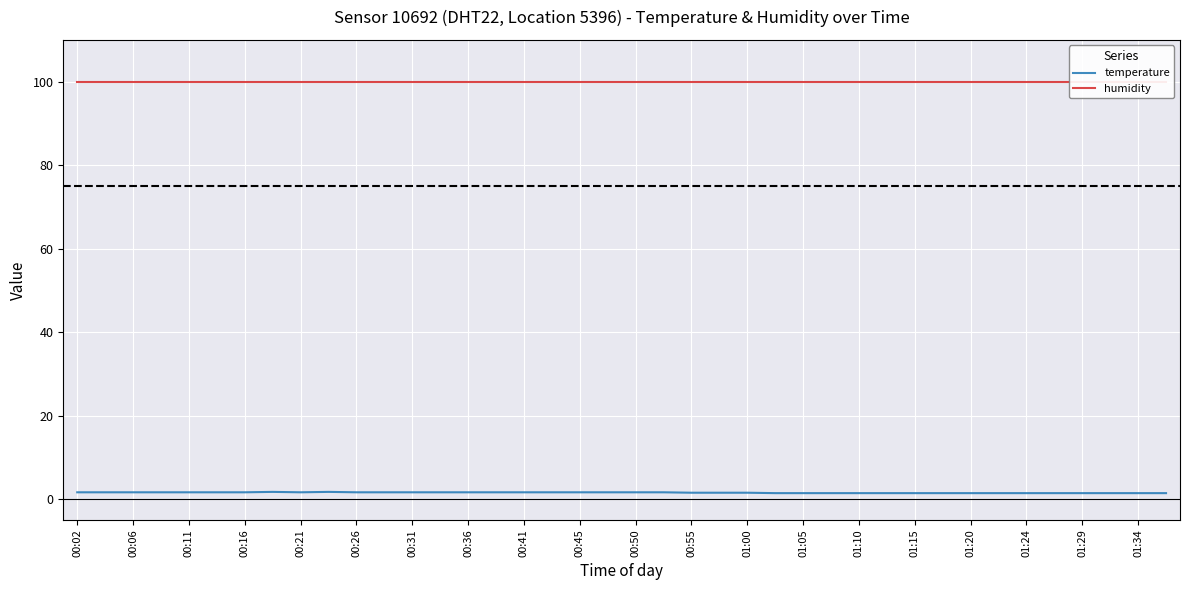

True or false: temperature has more than 0 interior local peaks.

True